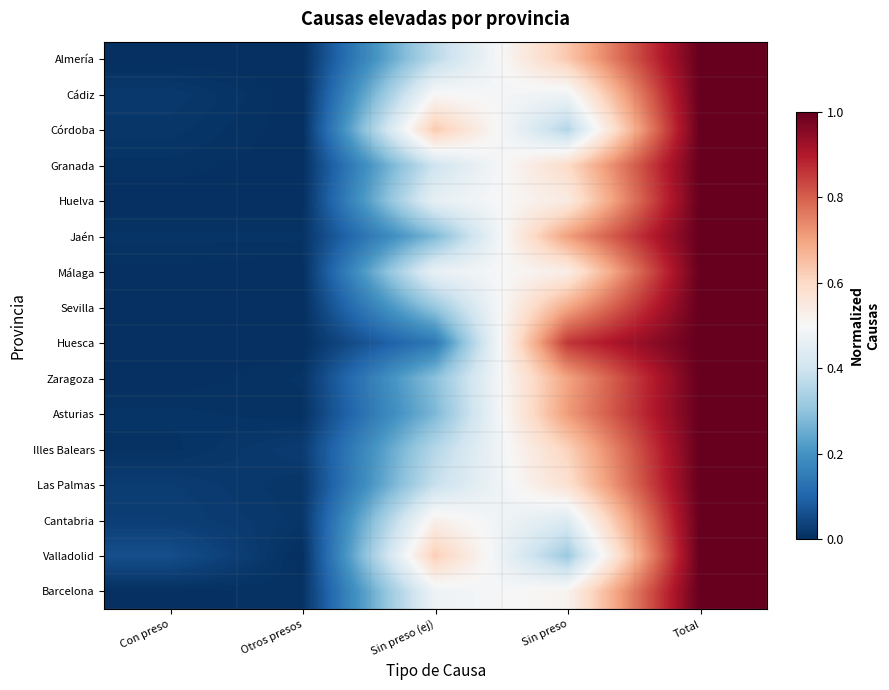

Between Otros presos and Sin preso (ej), which is larger?

Sin preso (ej)